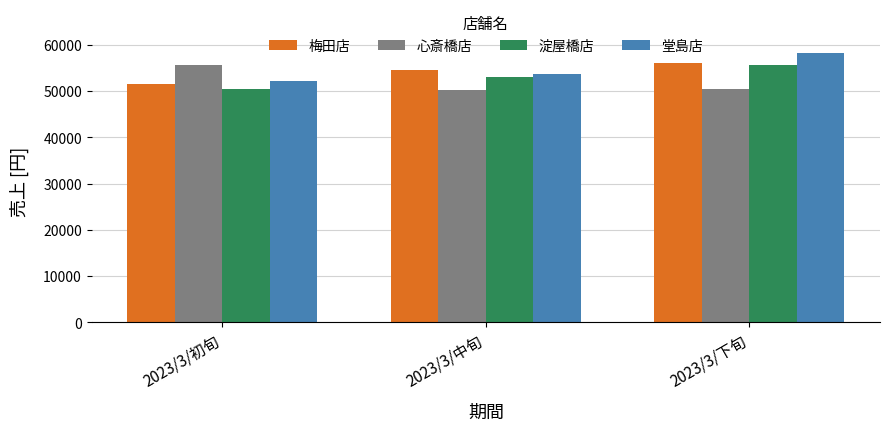

What position from the right is 2023/3/初旬?

3